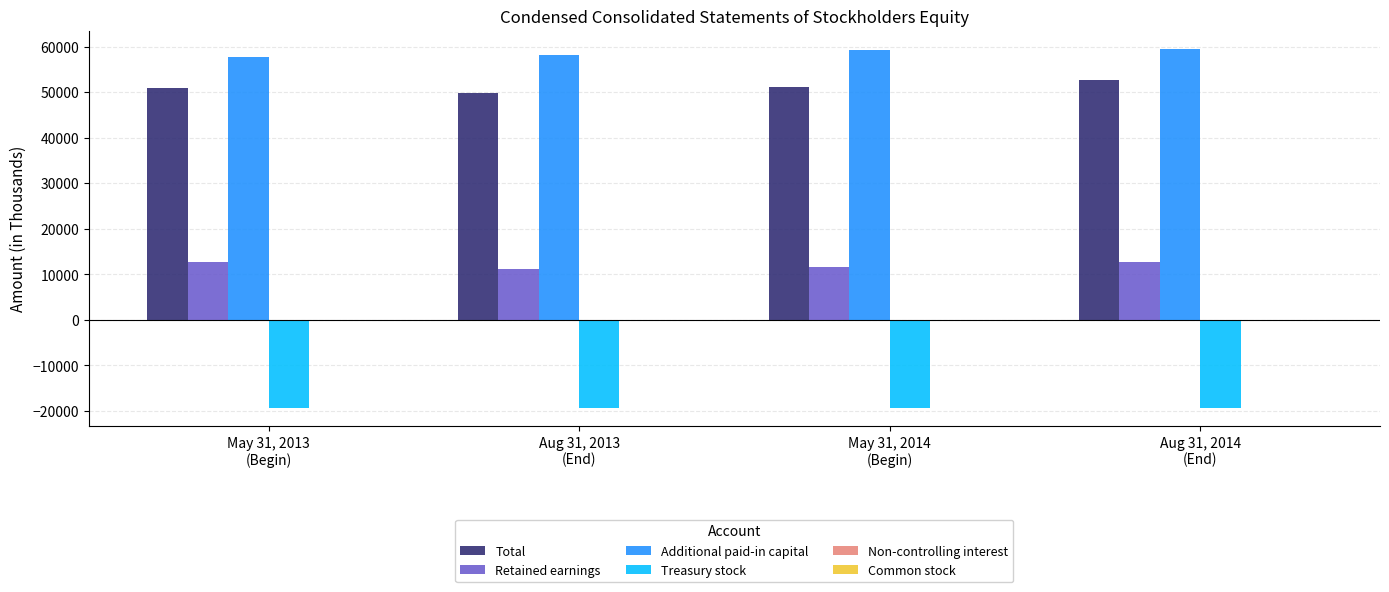

What is the maximum value for Retained earnings?

12611